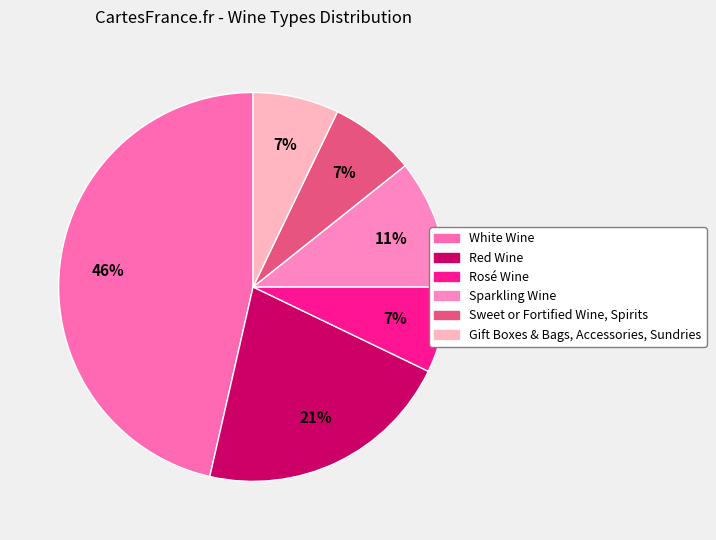

Is there any slice that represents more than half of the pie?

No